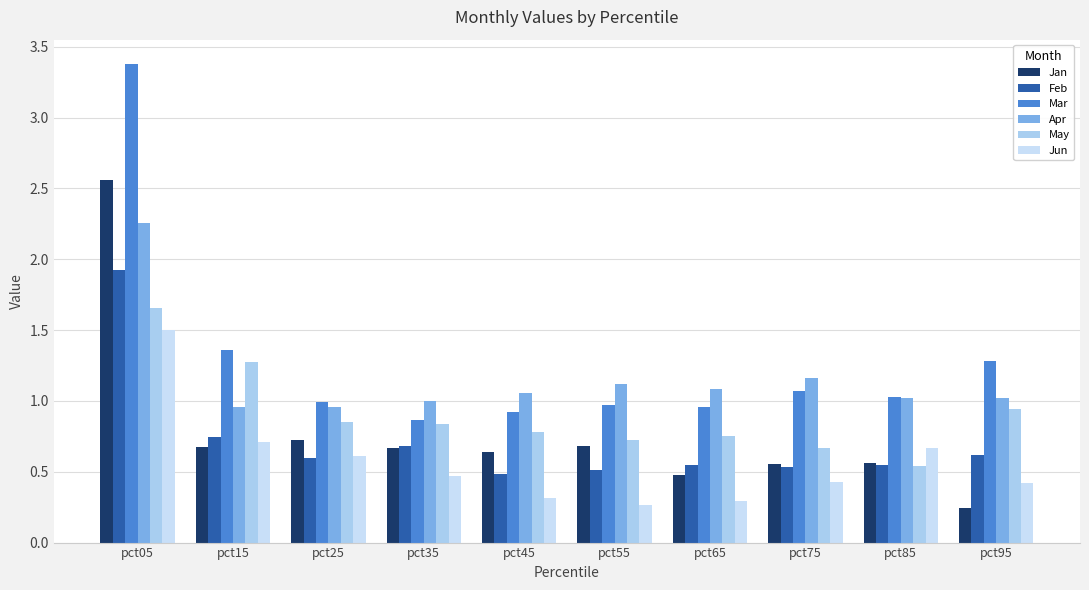

How many bars are there in total?

60